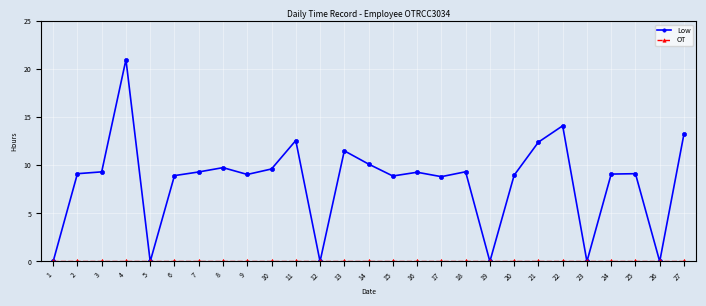

Which series has the widest spread of values?

Low